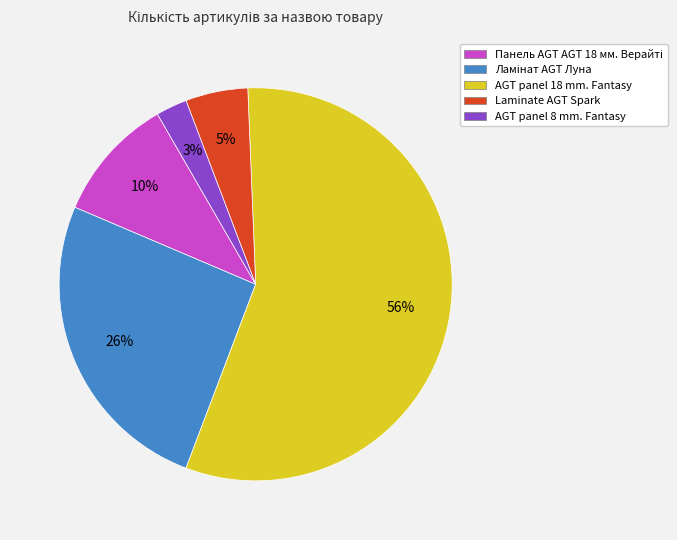

To the nearest percent, what percentage of the pie is AGT panel 18 mm. Fantasy?

56%